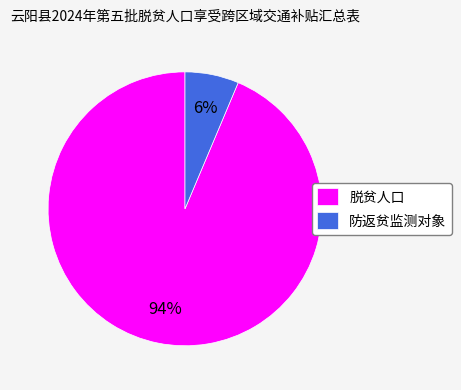

Rank the categories by value from lowest to highest.

防返贫监测对象, 脱贫人口